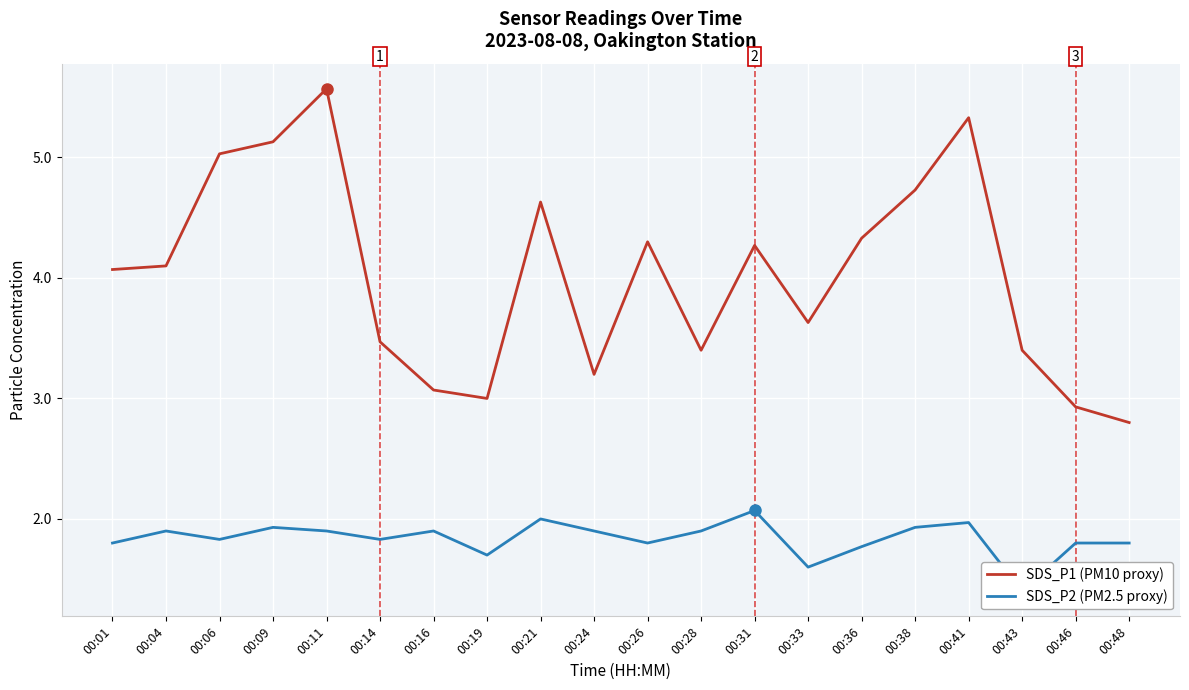

List the series in order of their peak value, lowest first.

SDS_P2 (PM2.5 proxy), SDS_P1 (PM10 proxy)